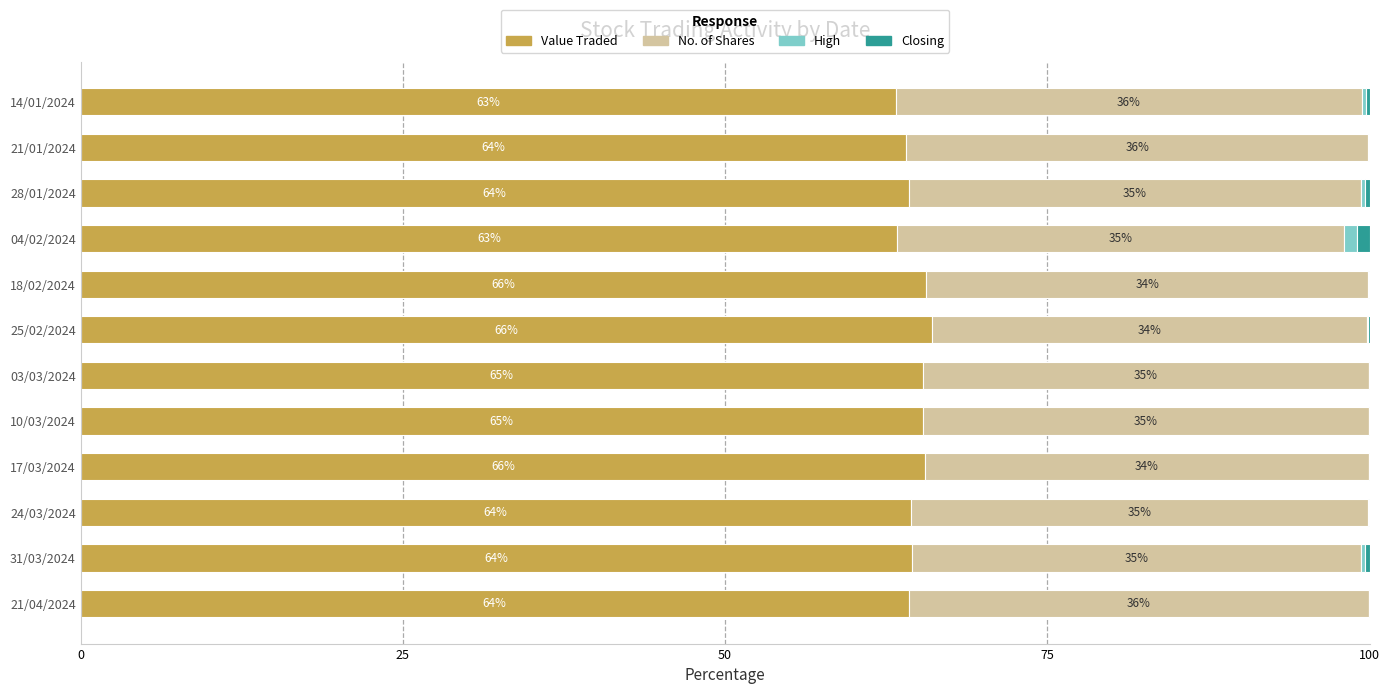

What is the total value across all series at 25/02/2024?

100.0